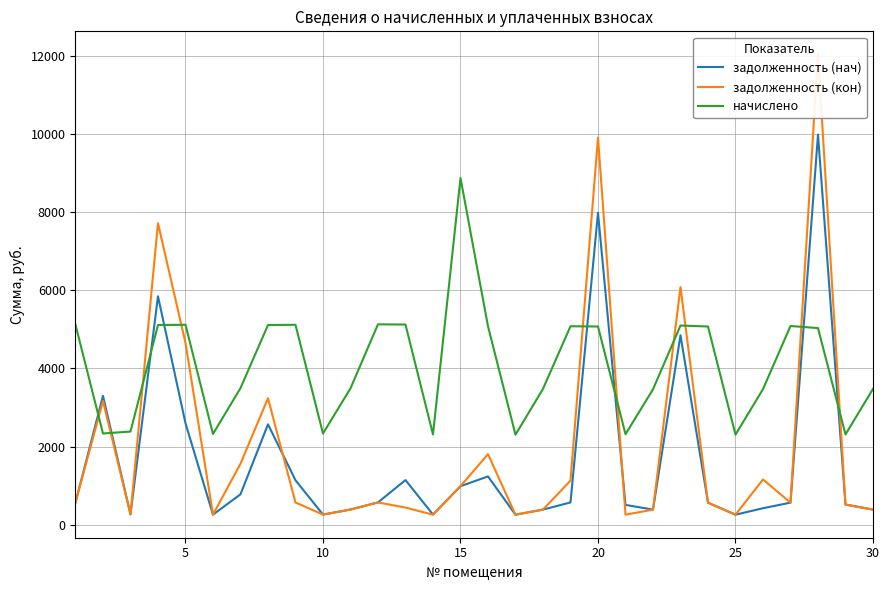

Which series ends up on top after the final intersection of начислено and задолженность (нач)?

начислено